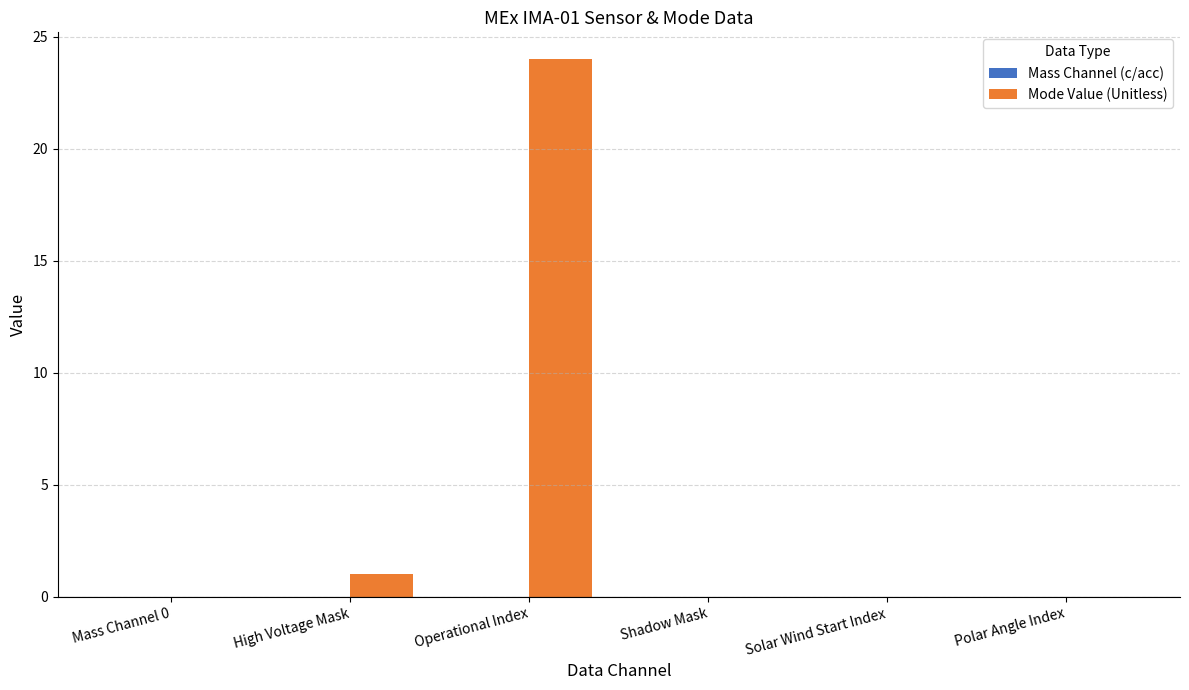

How many data points does each series have?

6